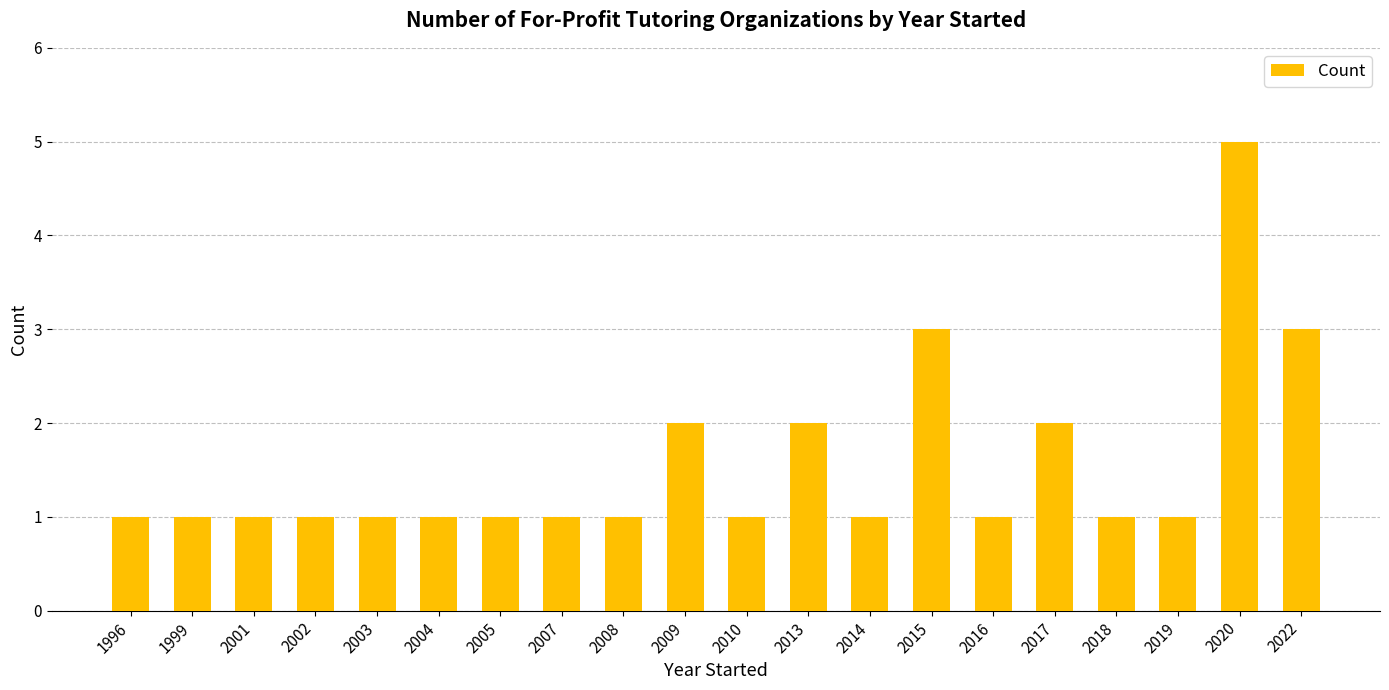

The chart shows a value of 1 at 2003. True or false?

True